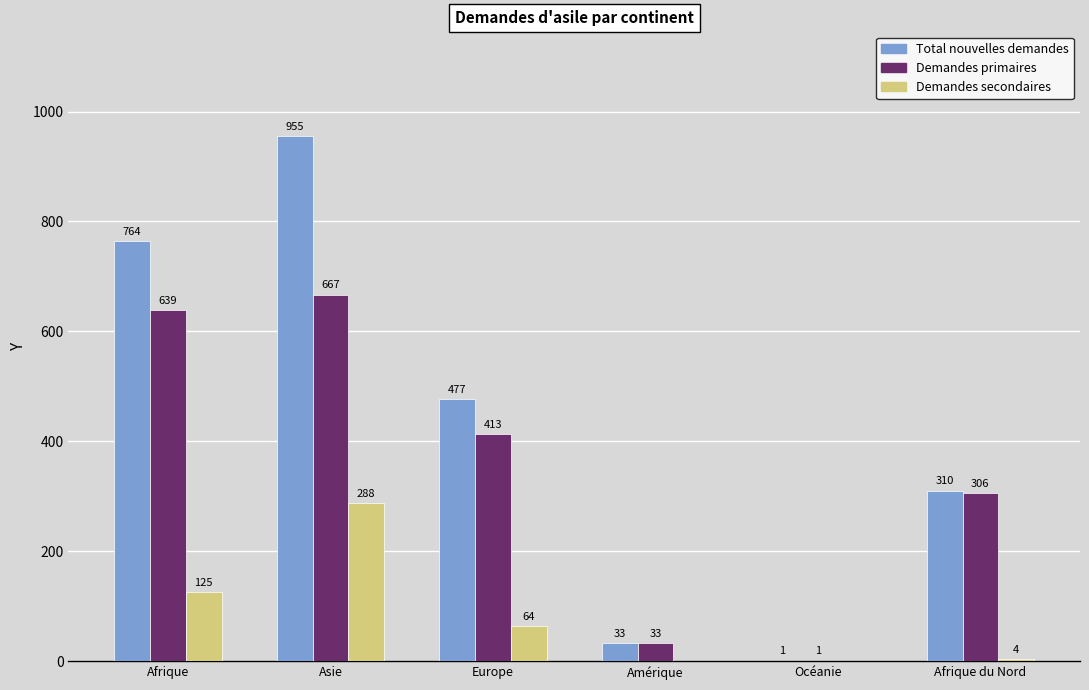

What is the average value of the Total nouvelles demandes series?

423